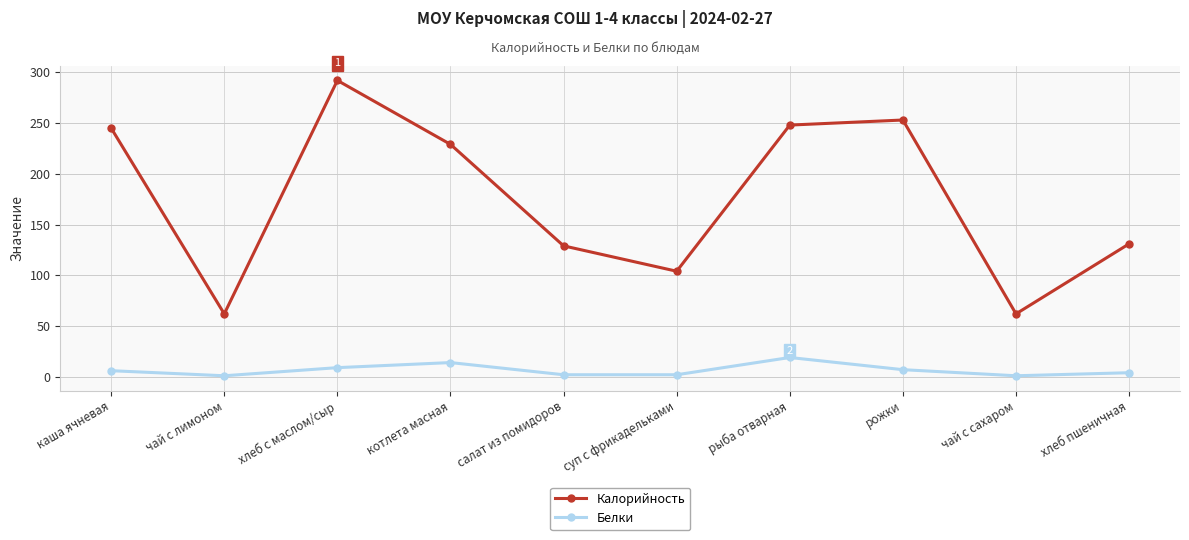

What is the value of the Белки point at the 10th from the left?

4